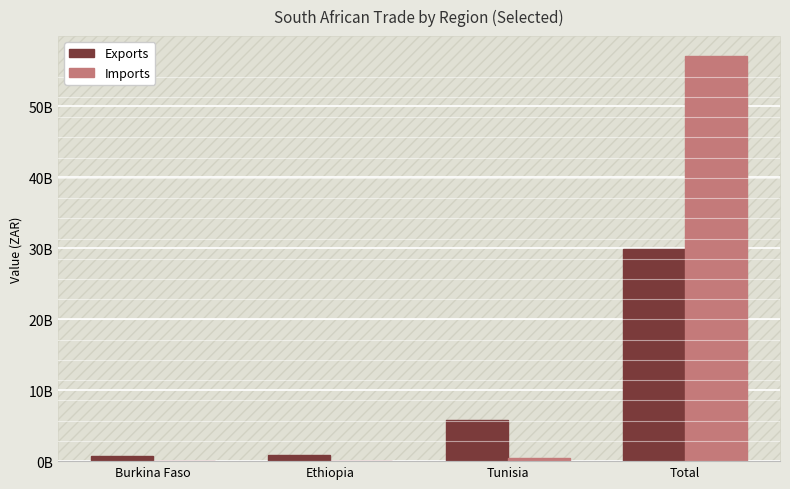

What are all the series names shown in the legend?

Exports, Imports